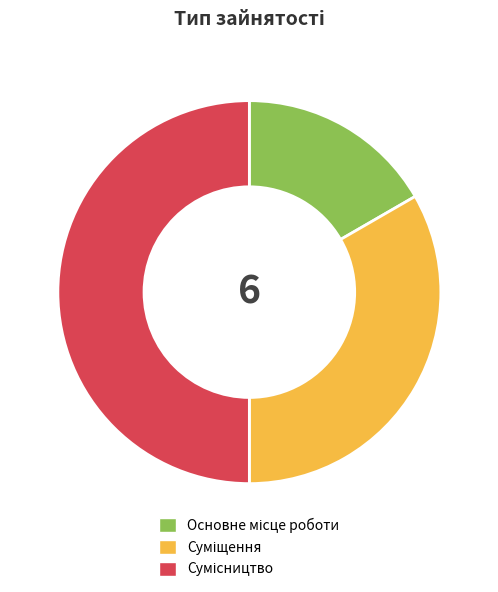

Count the number of slices in the pie.

3